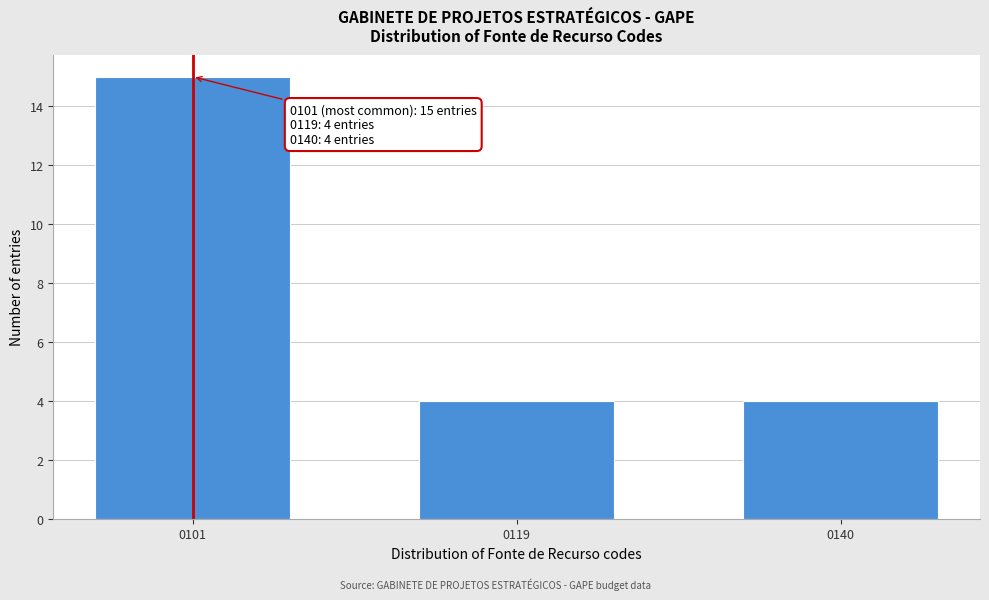

Reading left to right, transcribe all the data shown in this chart.

0101=15	0119=4	0140=4